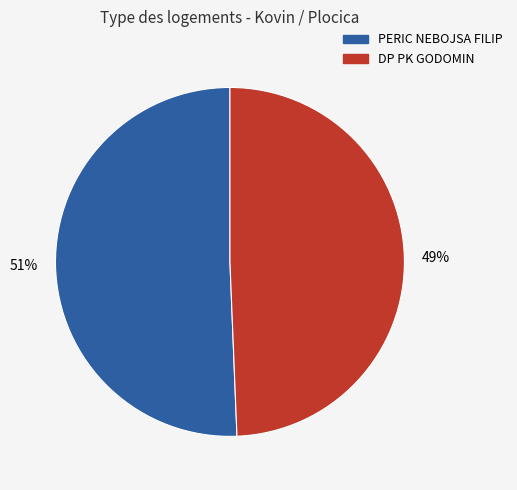

To the nearest percent, what is the average slice percentage?

50%